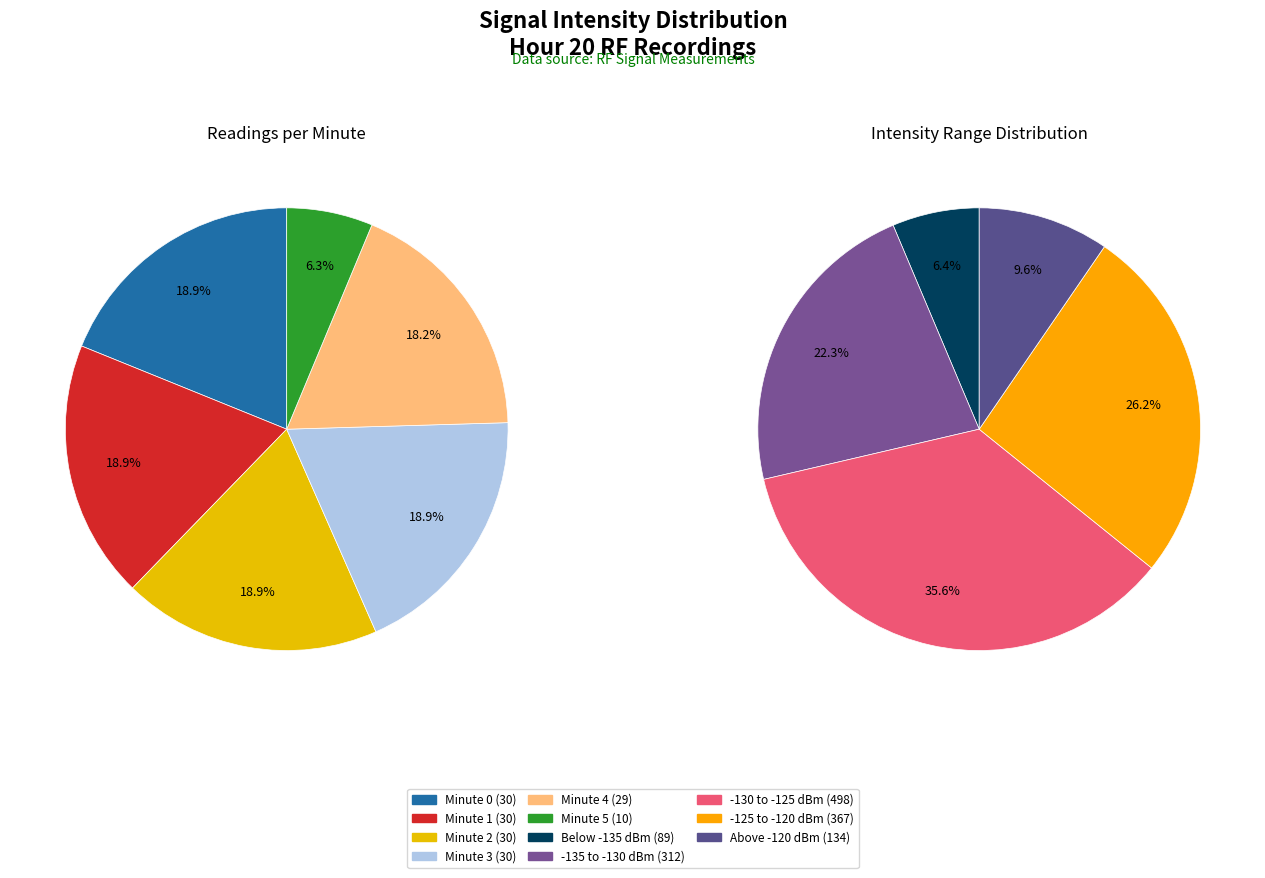

What percentage is the Minute 3 slice, to the nearest percent?

19%